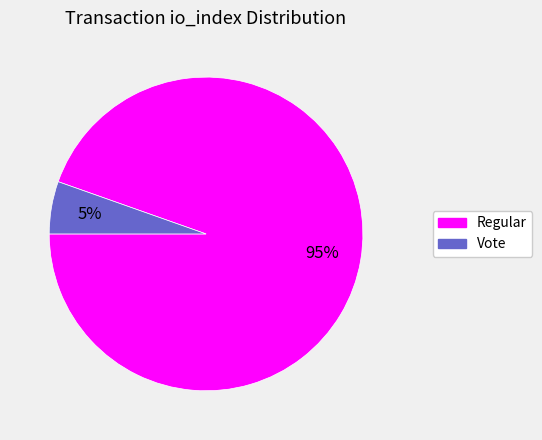

Count the number of slices in the pie.

2